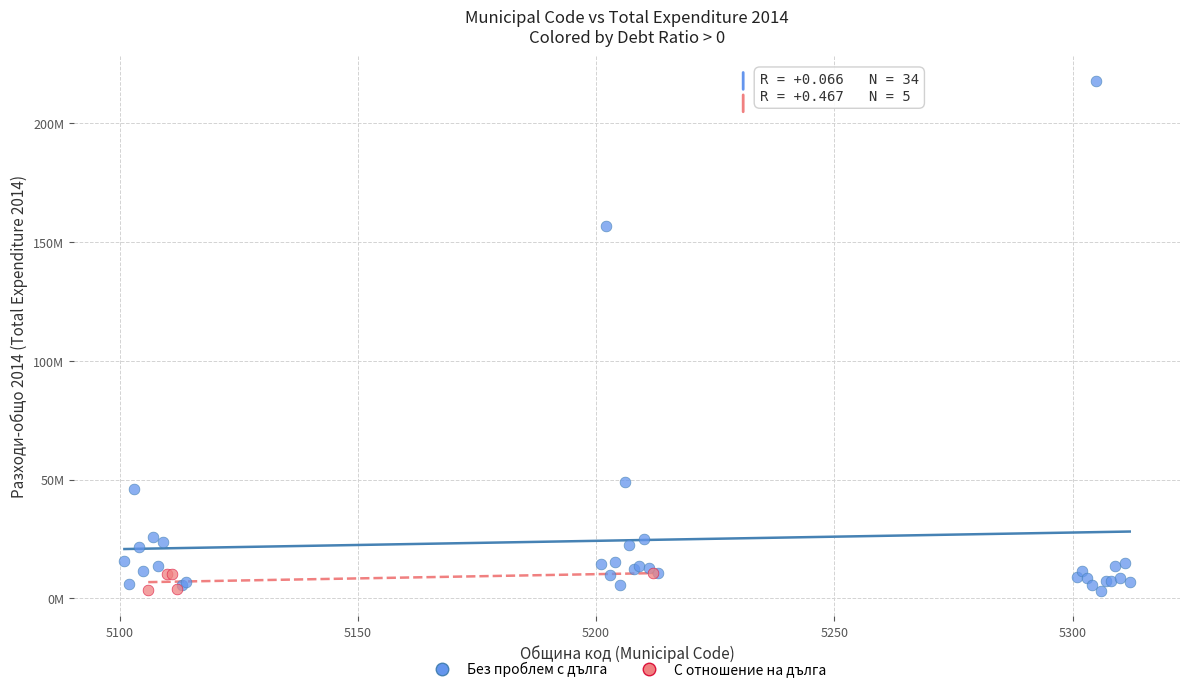

What are all the series names shown in the legend?

Без проблем с дълга, С отношение на дълга